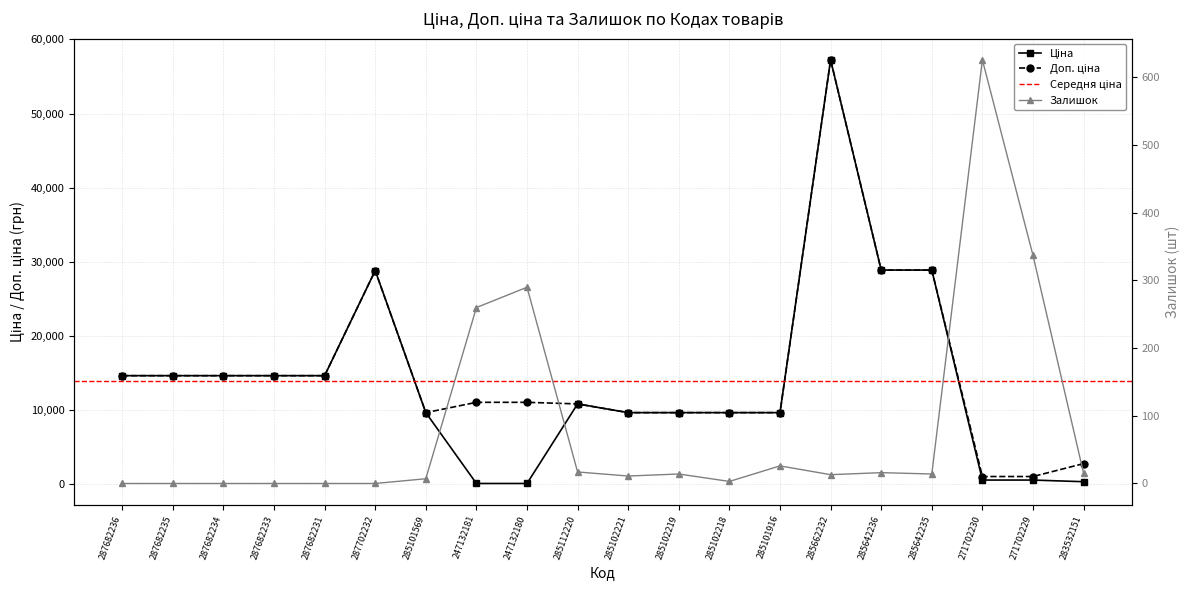

What is the sum of all Доп. ціна values?

303244.5